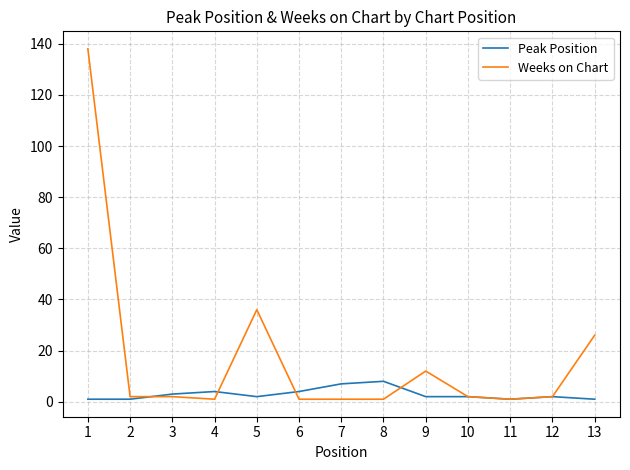

Which series has the widest spread of values?

Weeks on Chart